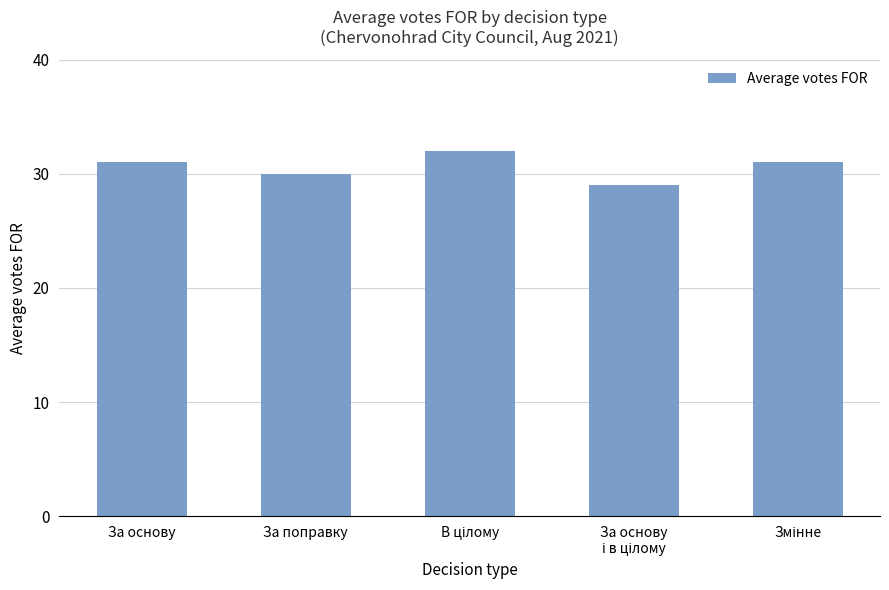

Reading right to left, extract all data points from this chart.

31	29	32	30	31